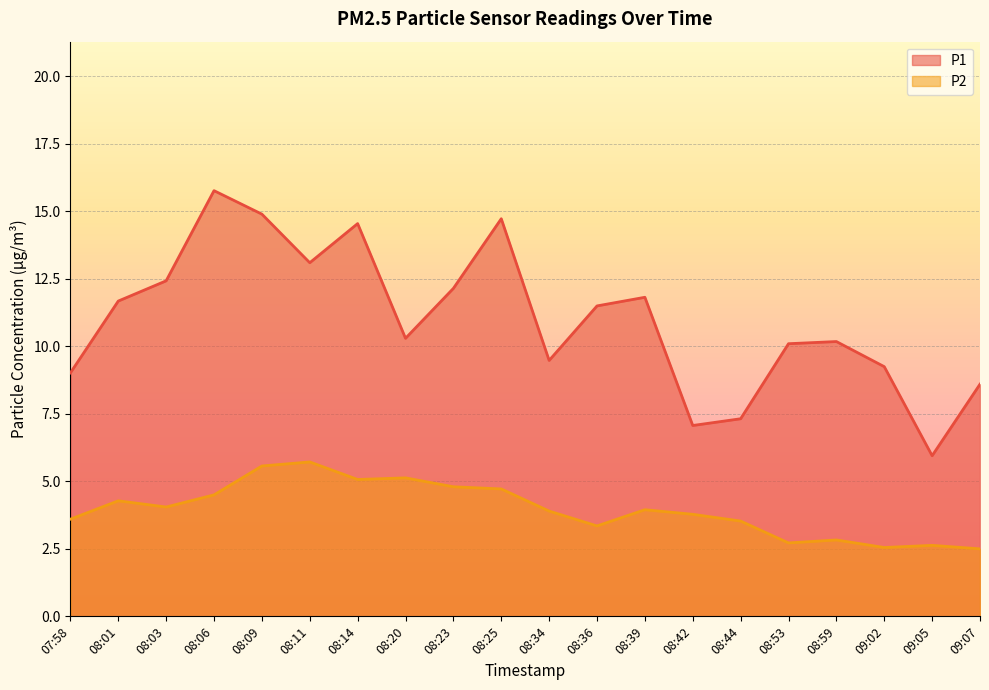

True or false: P1 and P2 intersect in this chart.

False